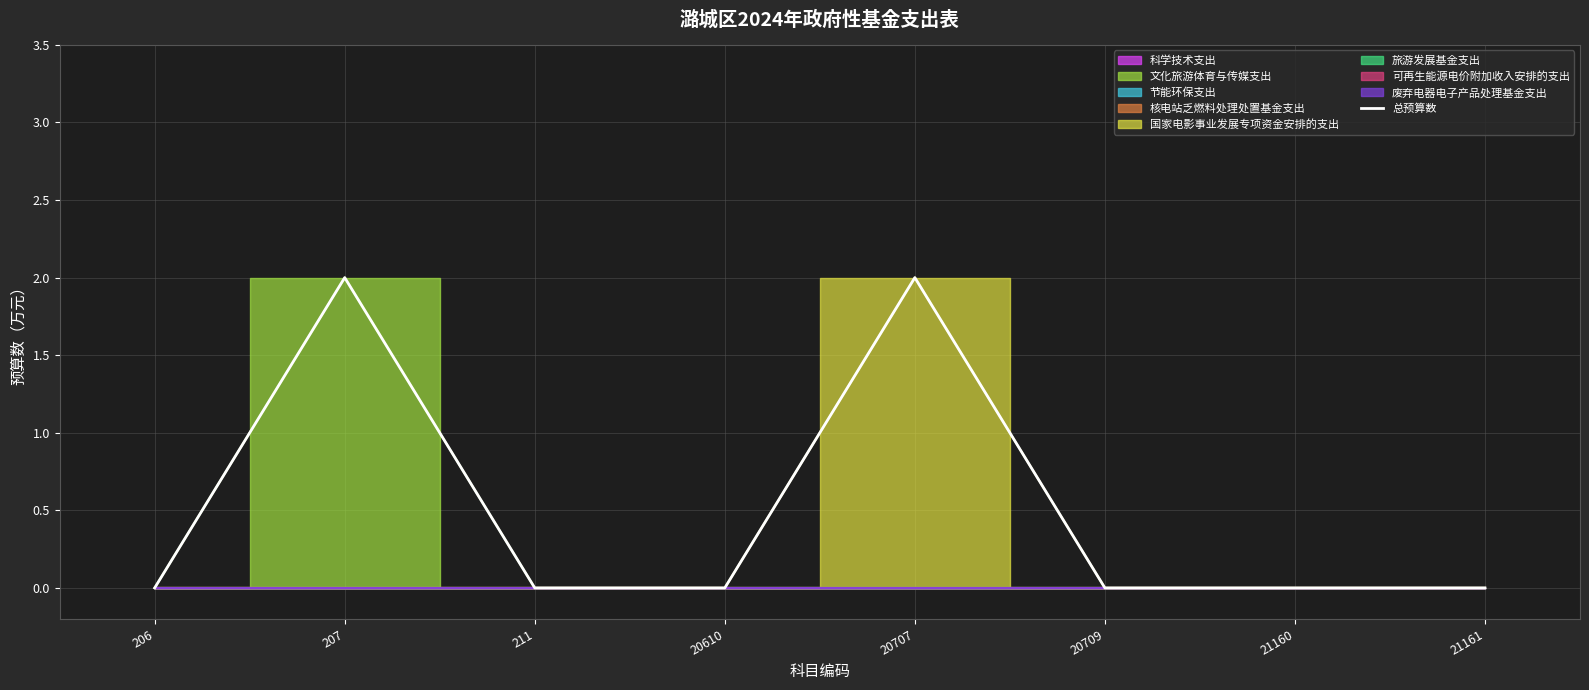

Which label corresponds to the largest value in the chart?

207